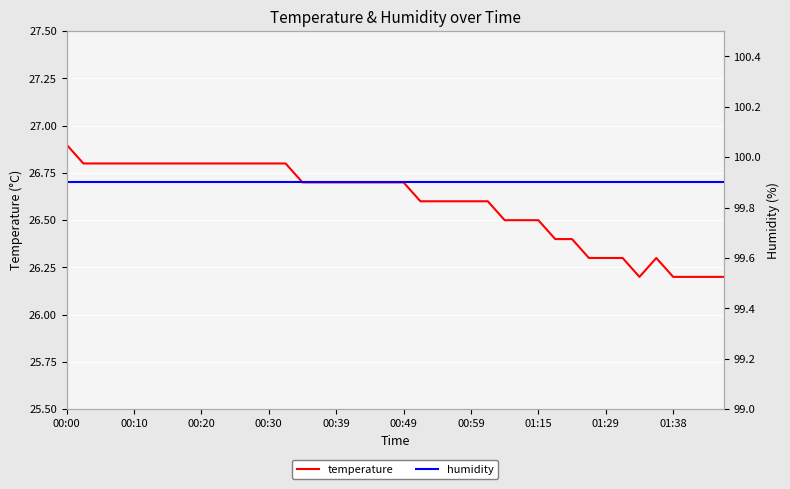

Which series has the largest total across all categories?

humidity